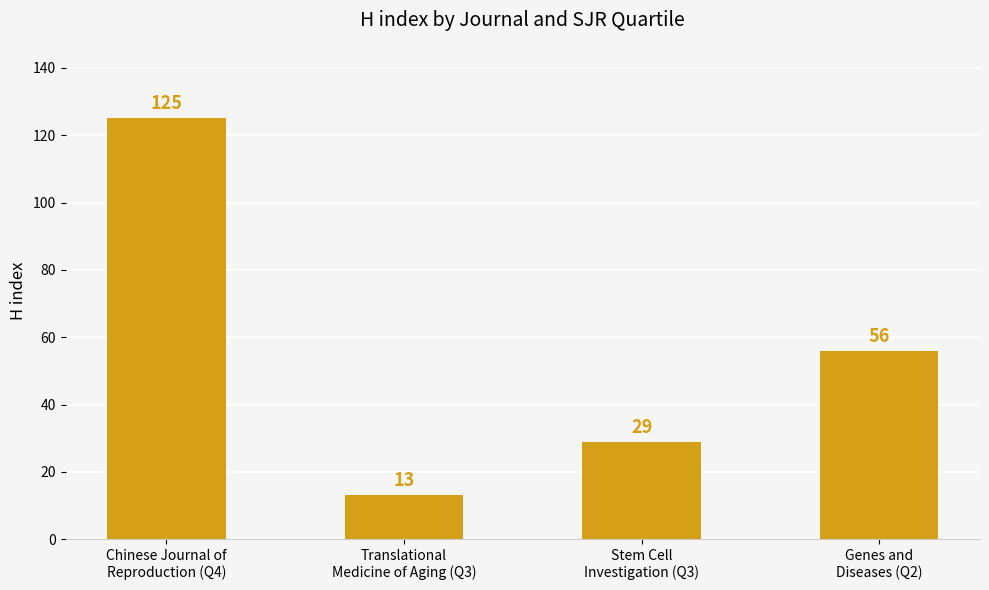

Between Stem Cell
Investigation (Q3) and Genes and
Diseases (Q2), which is larger?

Genes and
Diseases (Q2)